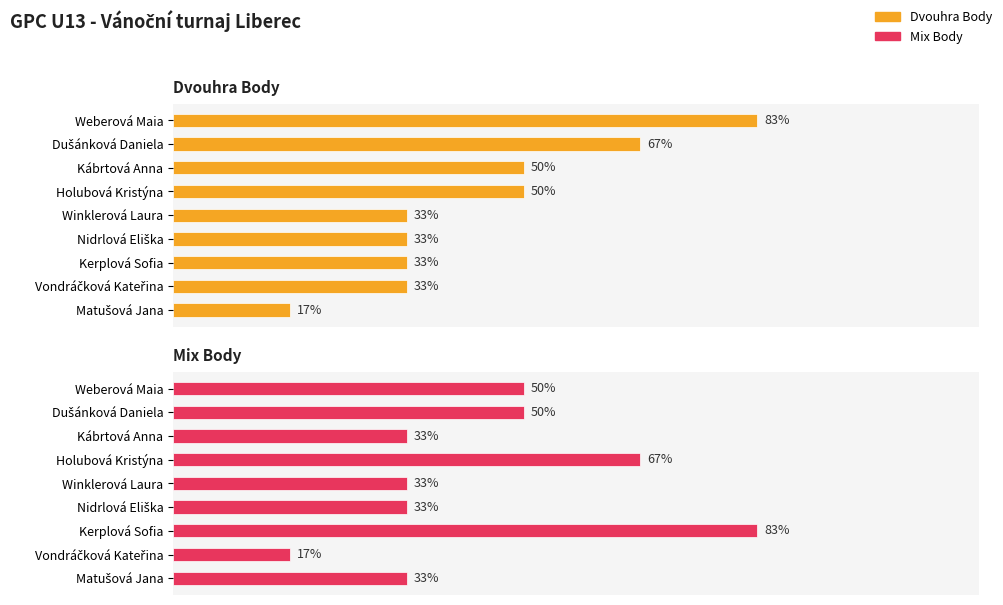

How many bars are there in each group?

2